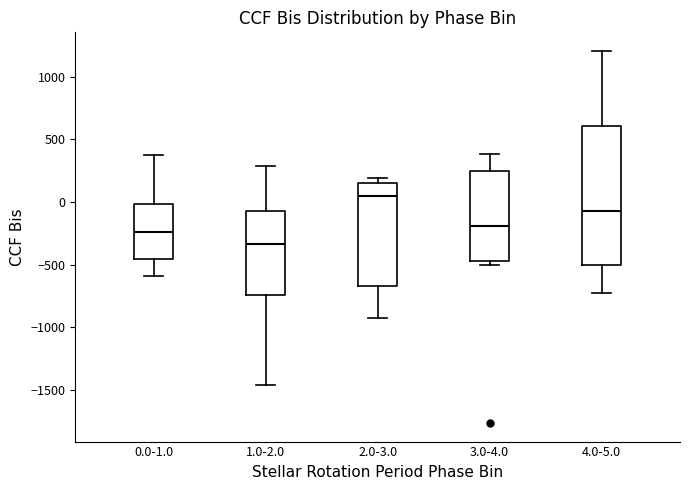

Which box is the tallest, from its lower edge to its upper edge?

4.0-5.0